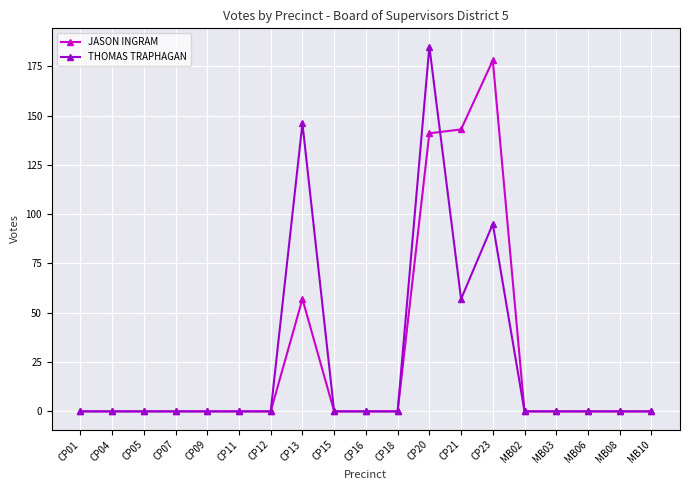

Reading left to right, what are all the values shown in this chart?

JASON INGRAM: CP01=0	CP04=0	CP05=0	CP07=0	CP09=0	CP11=0	CP12=0	CP13=57	CP15=0	CP16=0	CP18=0	CP20=141	CP21=143	CP23=178	MB02=0	MB03=0	MB06=0	MB08=0	MB10=0
THOMAS TRAPHAGAN: CP01=0	CP04=0	CP05=0	CP07=0	CP09=0	CP11=0	CP12=0	CP13=146	CP15=0	CP16=0	CP18=0	CP20=185	CP21=57	CP23=95	MB02=0	MB03=0	MB06=0	MB08=0	MB10=0